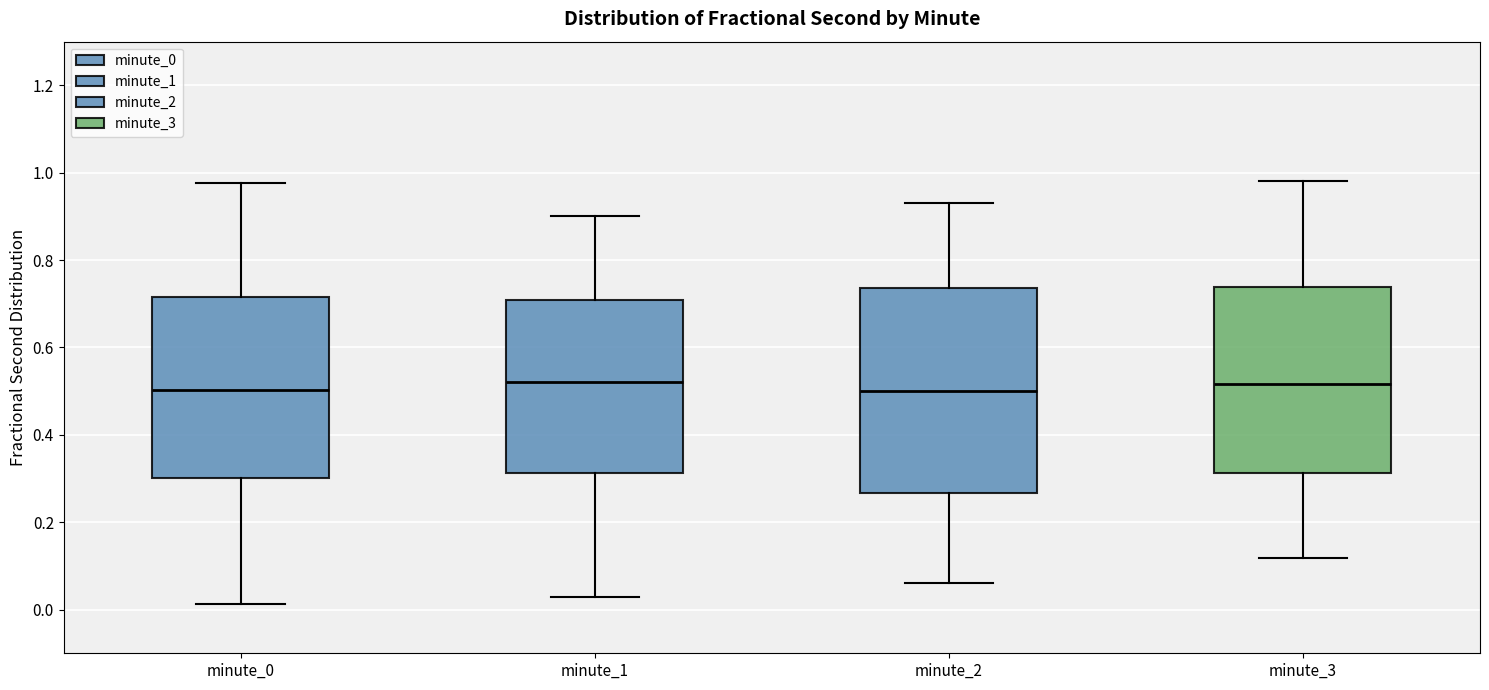

Reading left to right, transcribe this box plot: for each box, give where its median line is, the range the box spans, and where its two whiskers end, as read against the y-axis. The values are not printed on the chart, so give them approximately, as read against the axis.

minute_0: median 0.50, box 0.30 to 0.72, whiskers 0.02 to 0.98
minute_1: median 0.52, box 0.32 to 0.70, whiskers 0.02 to 0.90
minute_2: median 0.50, box 0.26 to 0.74, whiskers 0.06 to 0.94
minute_3: median 0.52, box 0.32 to 0.74, whiskers 0.12 to 0.98